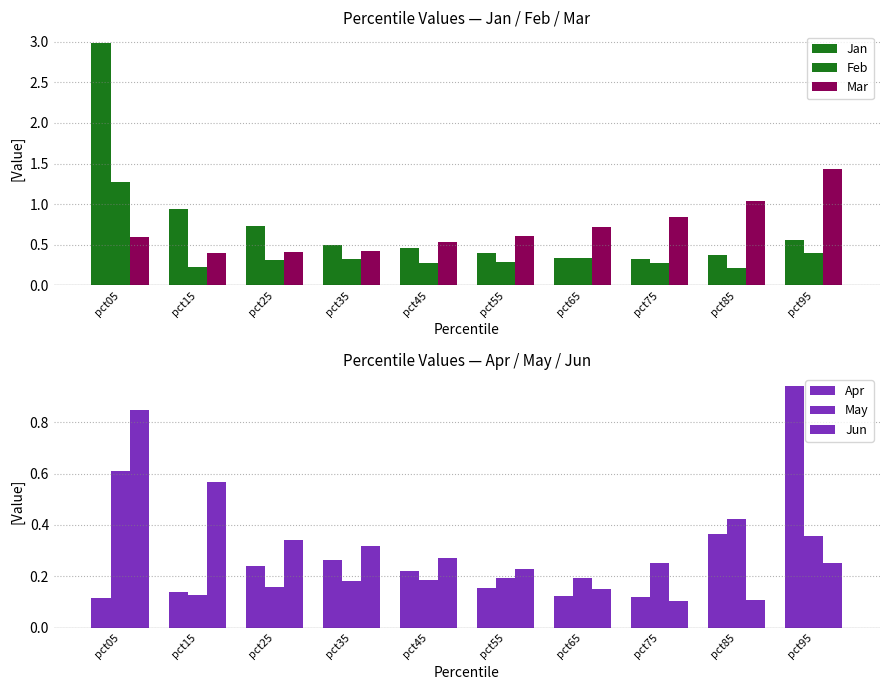

At pct65, list the series in order from smallest to largest.

Apr, Jun, May, Feb, Jan, Mar